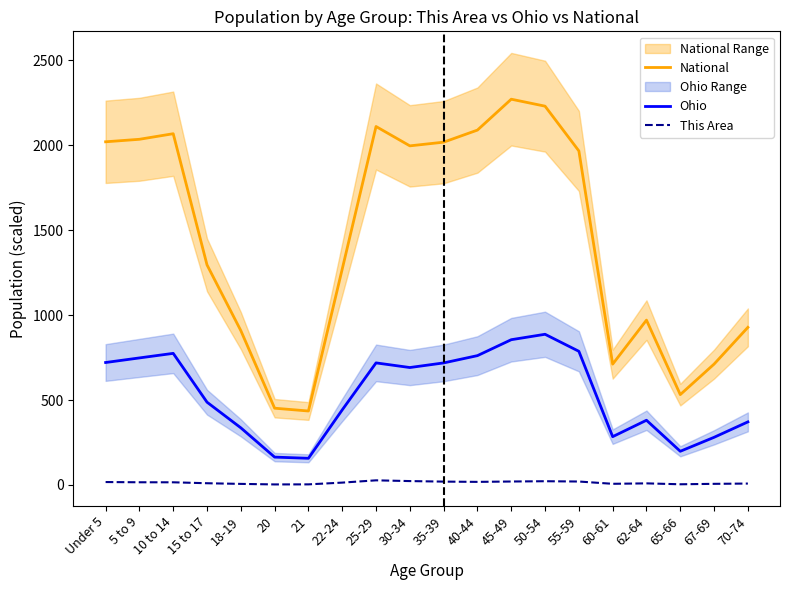

How many interior local peaks does the Ohio series have?

4